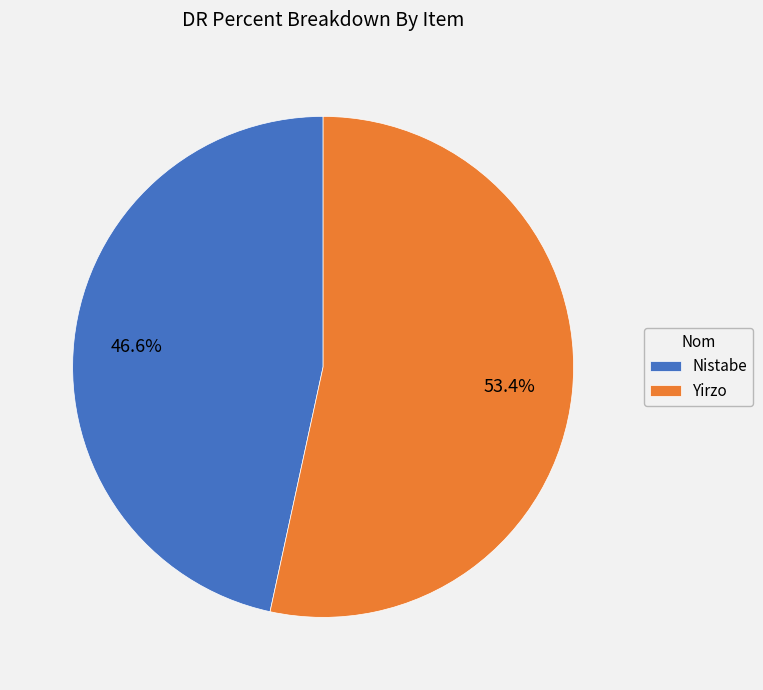

The Yirzo slice represents 46% of the pie. True or false?

False